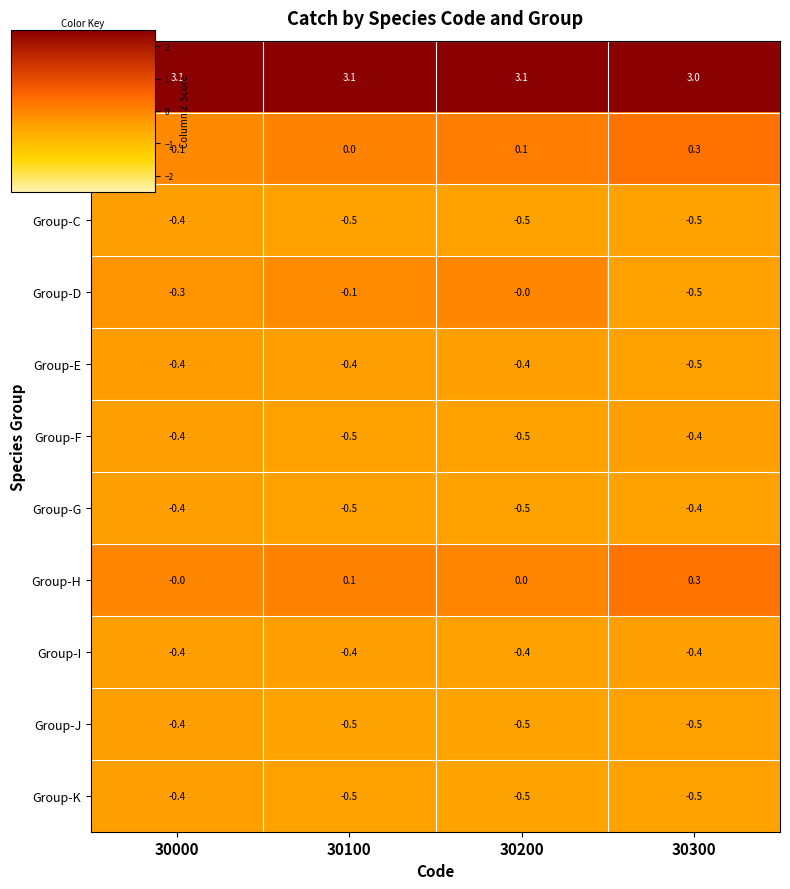

The Group-G series shows -0.9 at 30100. True or false?

False